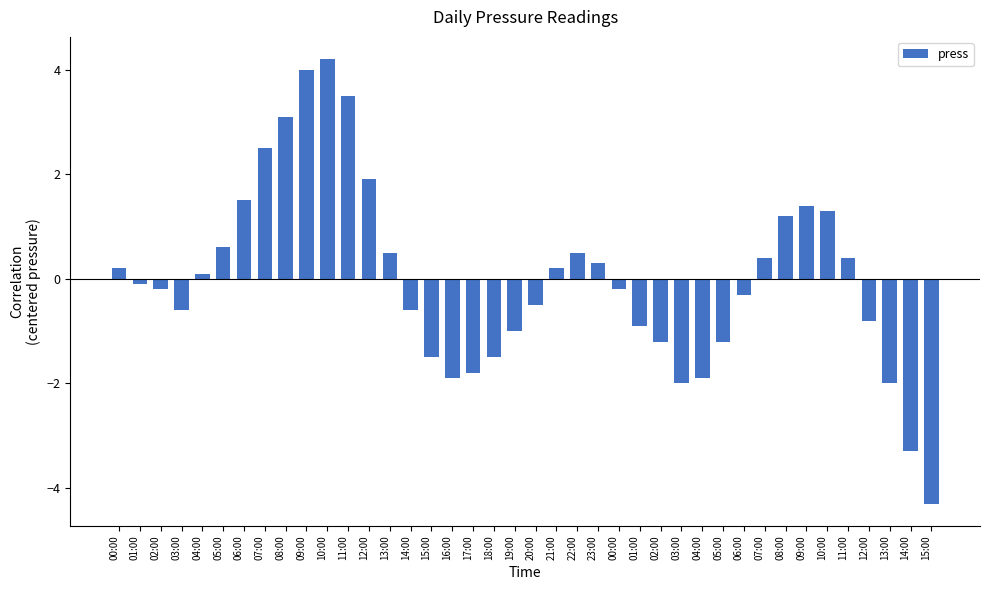

What is the value of the 17th bar from the left?

-1.9